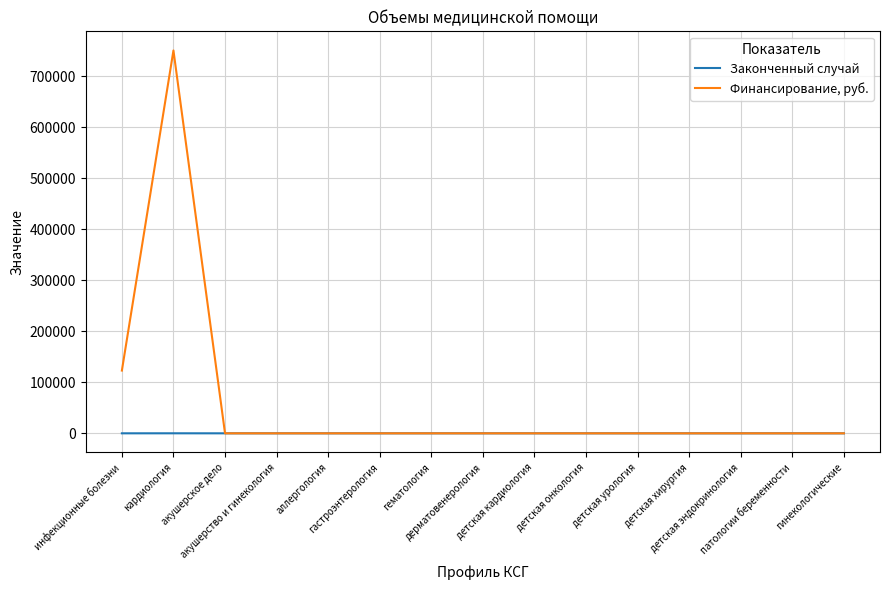

How many lines are shown in the chart?

2